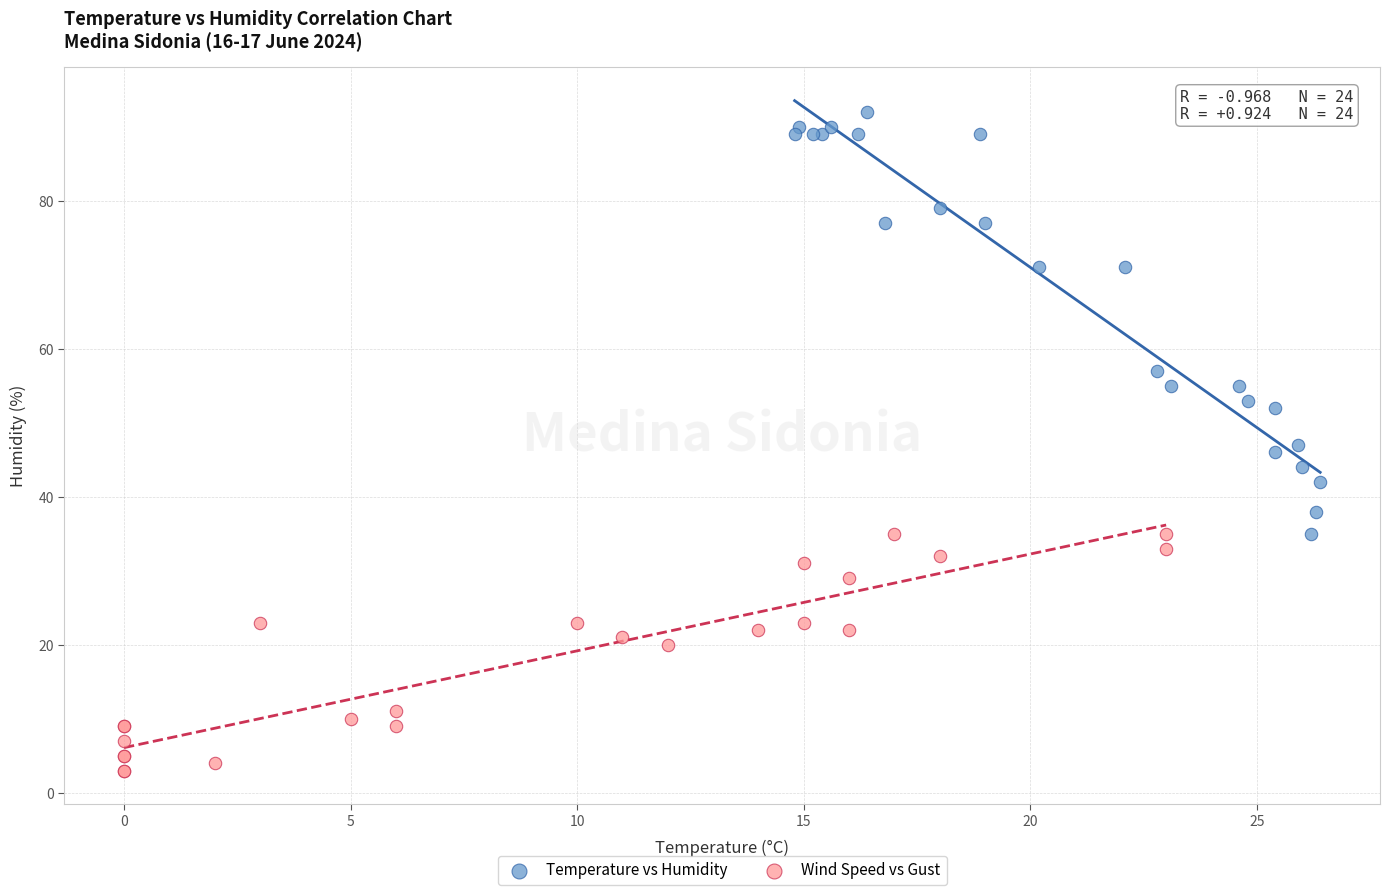

Which series contains the lowest Y value?

Wind Speed vs Gust